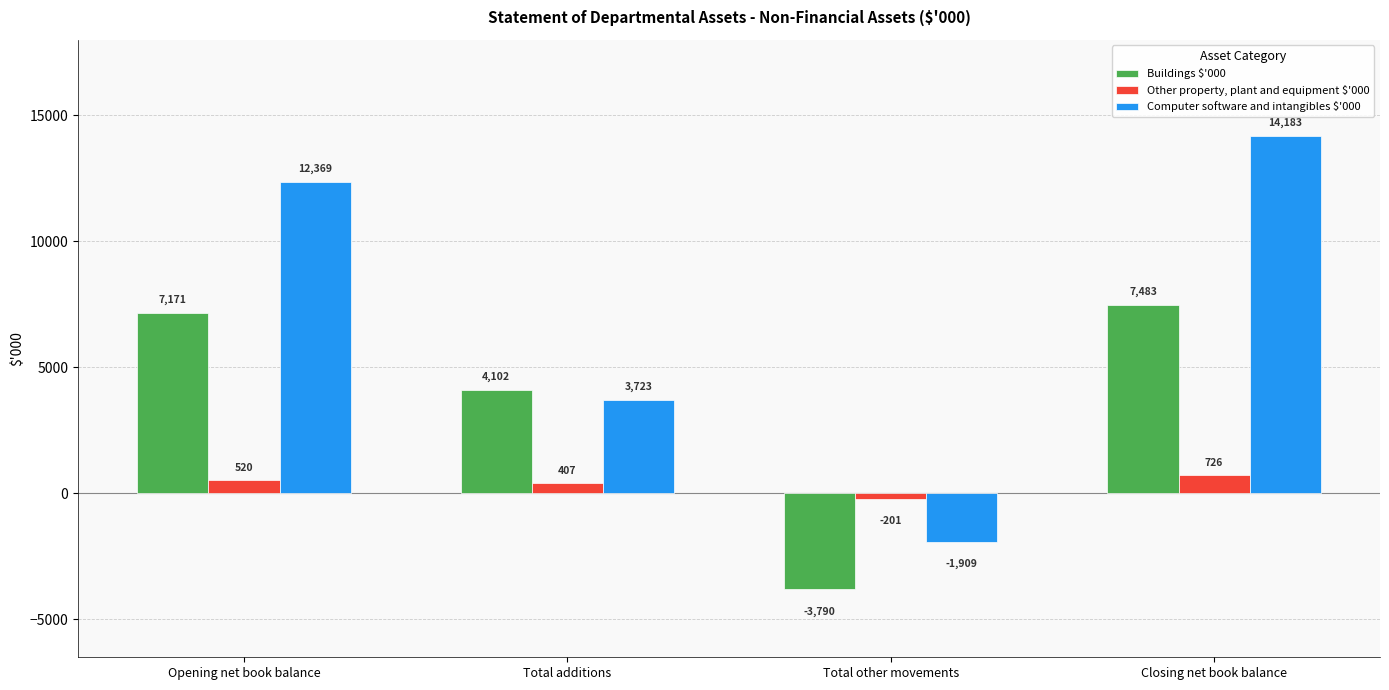

What is the sum of all Buildings $'000 values?

14966